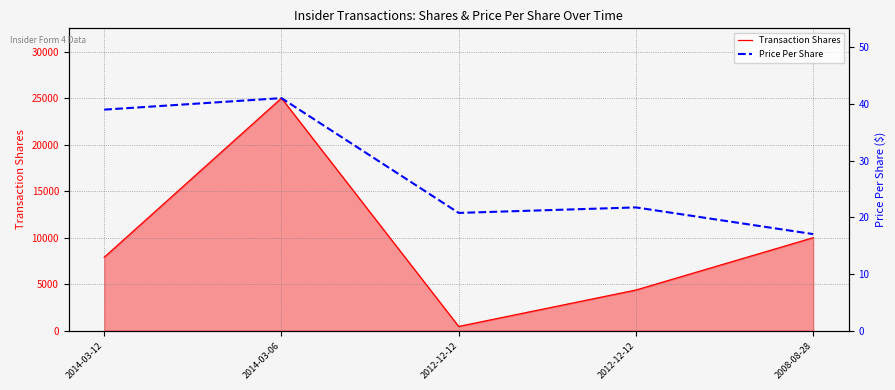

At which label does Transaction Shares reach its minimum?

2012-12-12